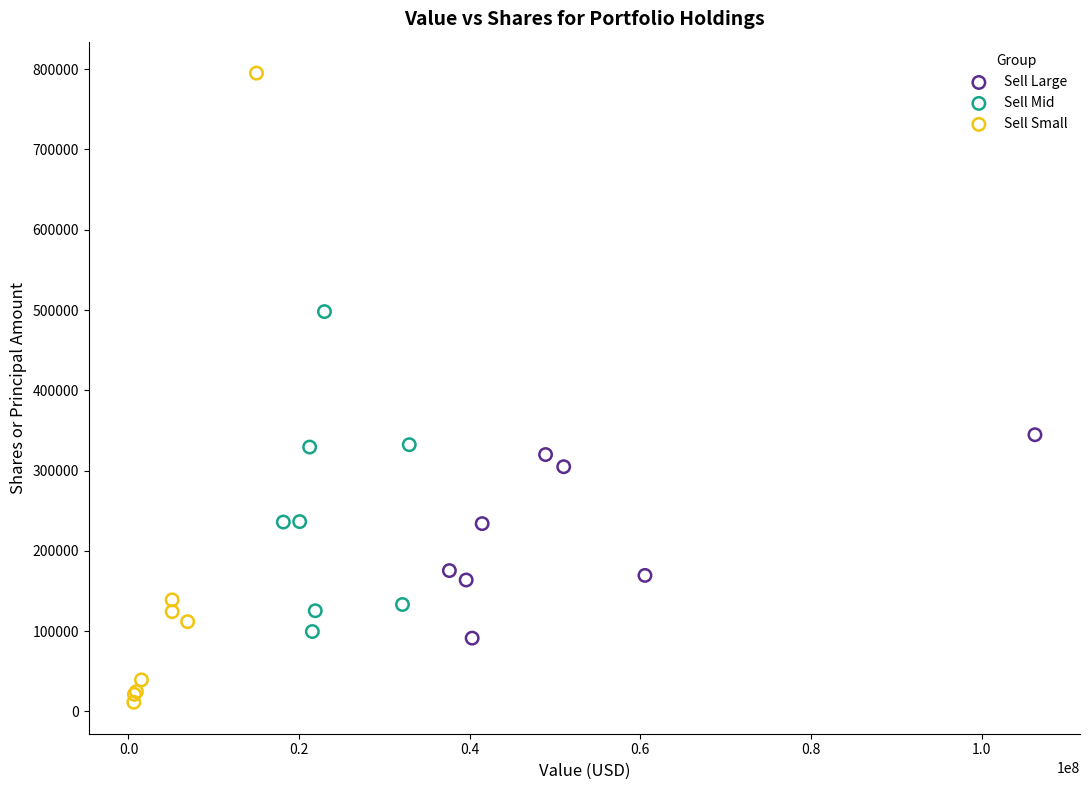

Which series contains the highest Y value?

Sell Small